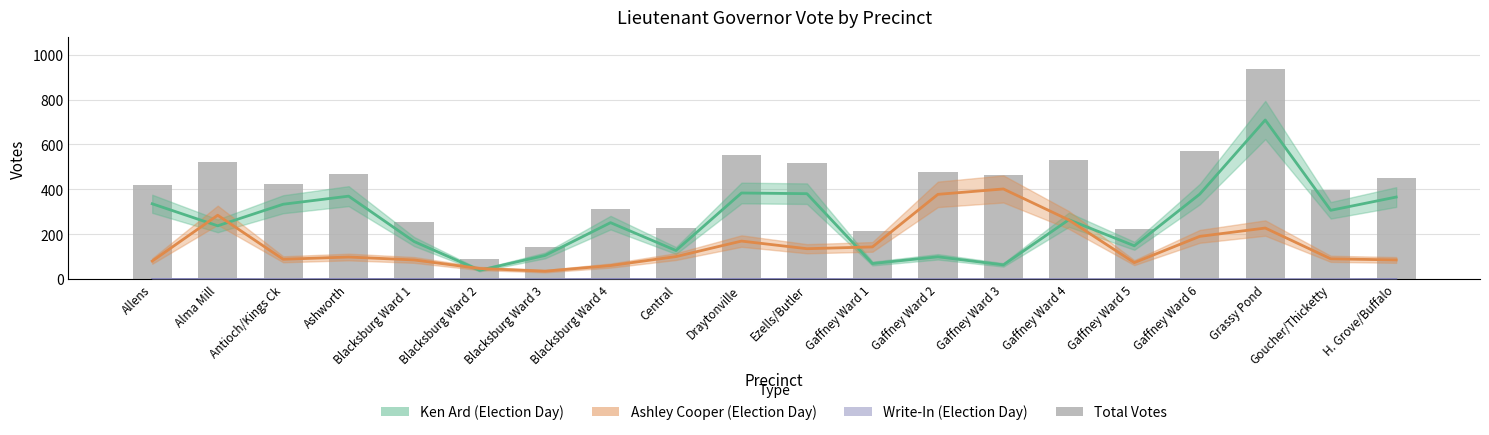

Are the bars grouped side by side (vs. stacked)?

Yes